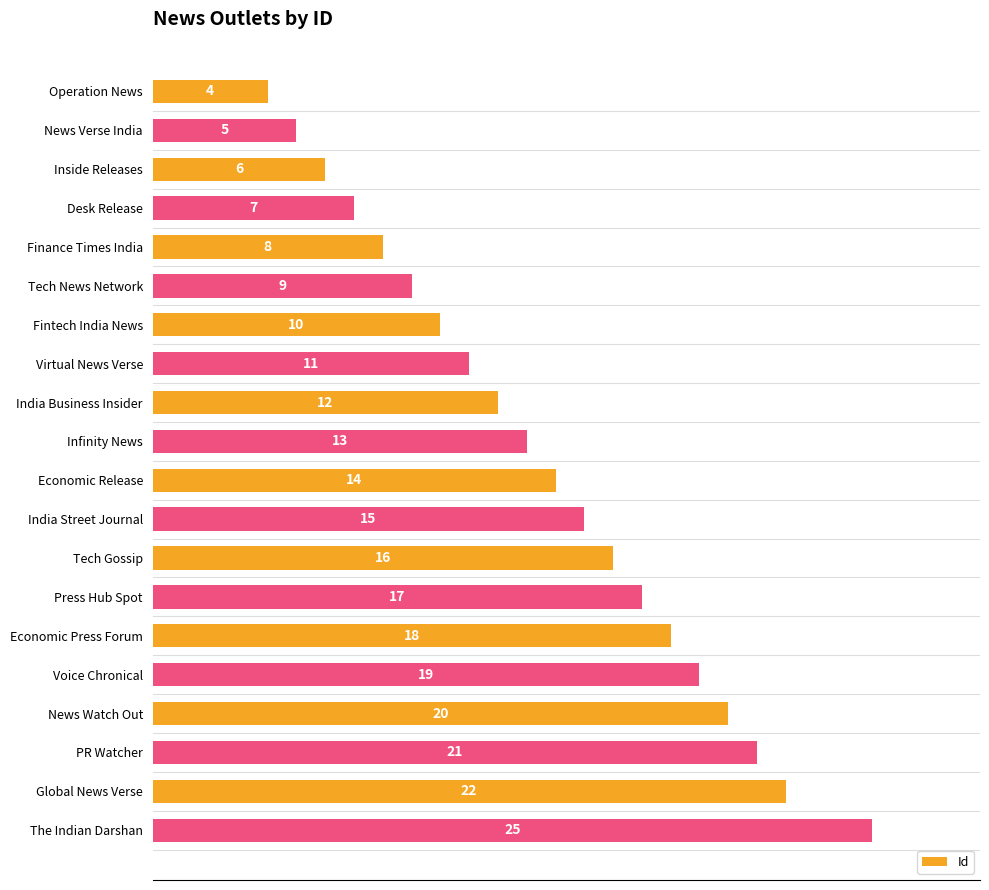

True or false: the data shows 15 at India Street Journal.

True